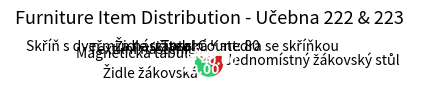

How many slices are in this pie chart?

7